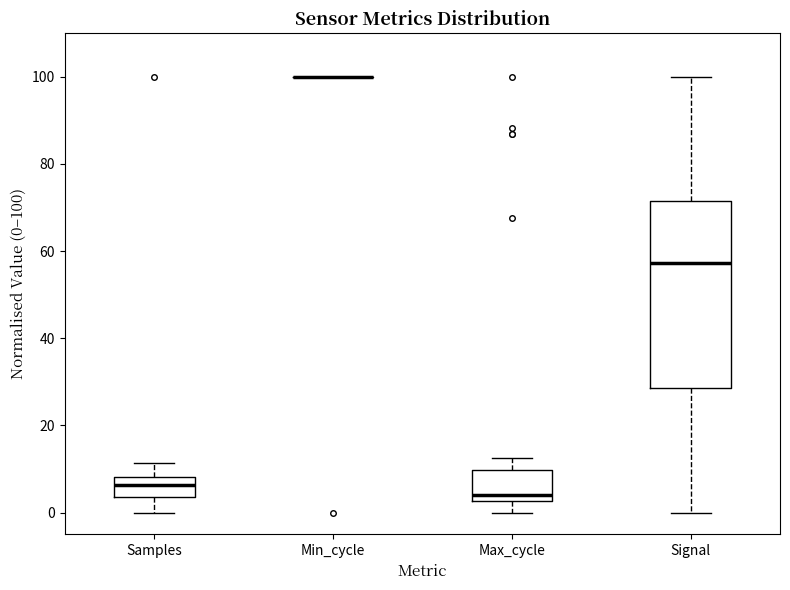

Where is the lower edge of the box for Max_cycle on the y-axis? The values are not printed on the chart, so give them approximately, as read against the axis.

2